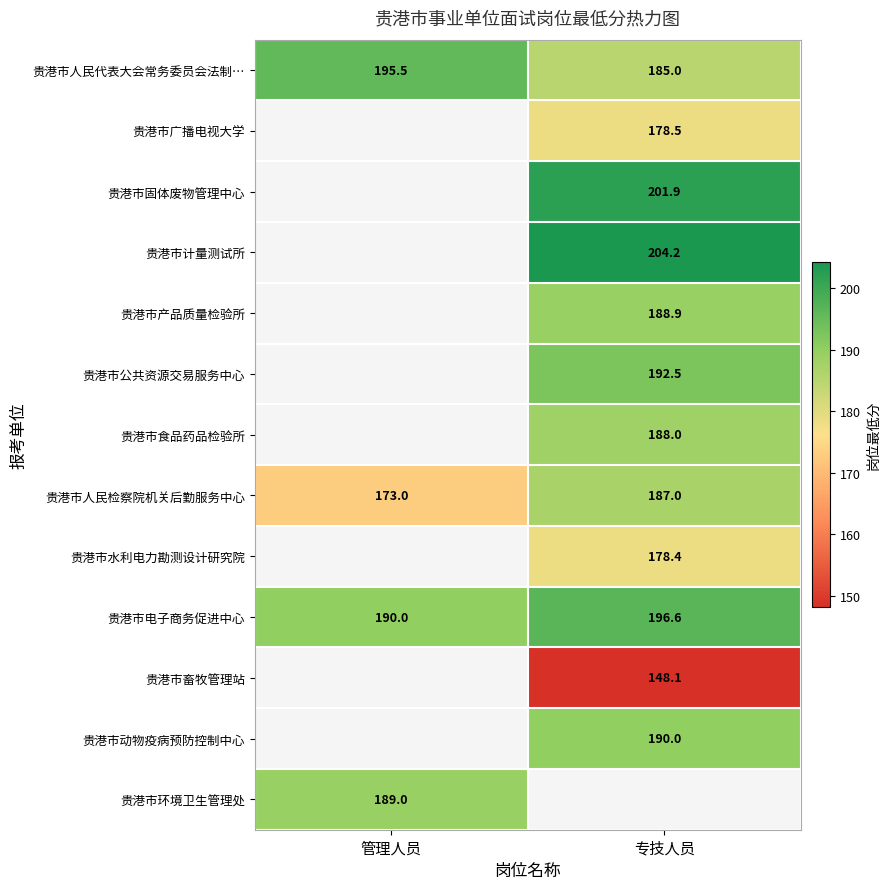

Is the value of 贵港市动物疫病预防控制中心 at 专技人员 greater than the value of 贵港市计量测试所 at 专技人员?

No